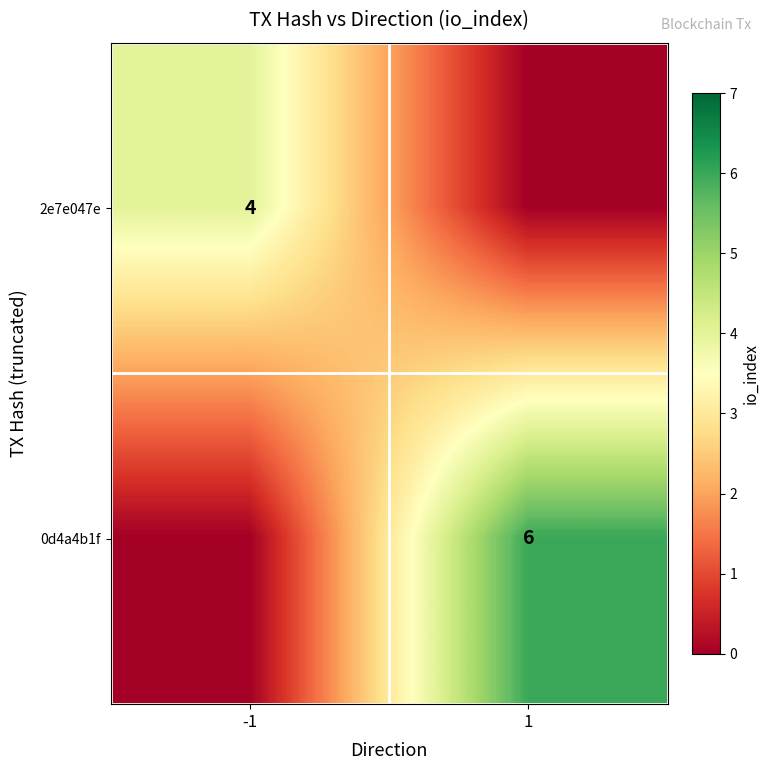

Is it true that 0d4a4b1f equals 9 at 1?

False